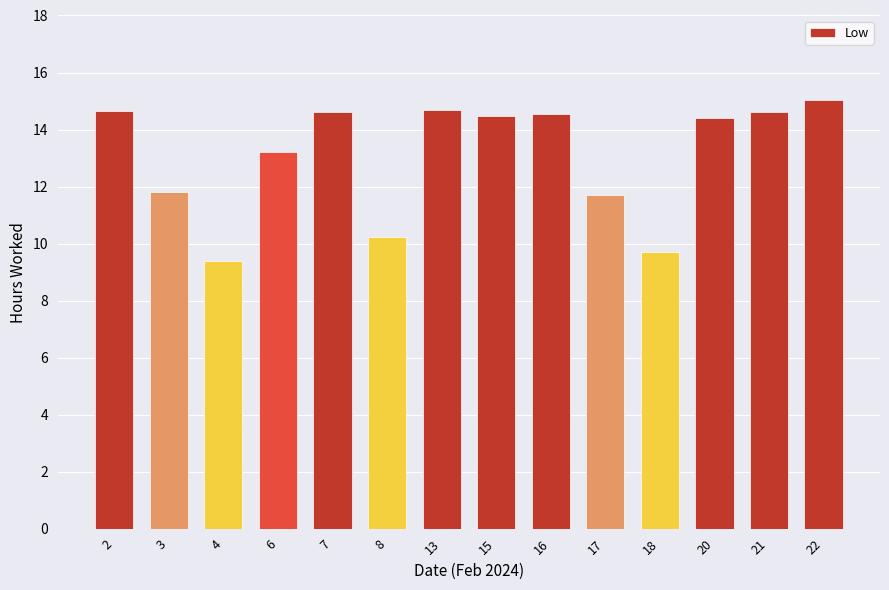

True or false: the data shows 14.6 at 7.

True